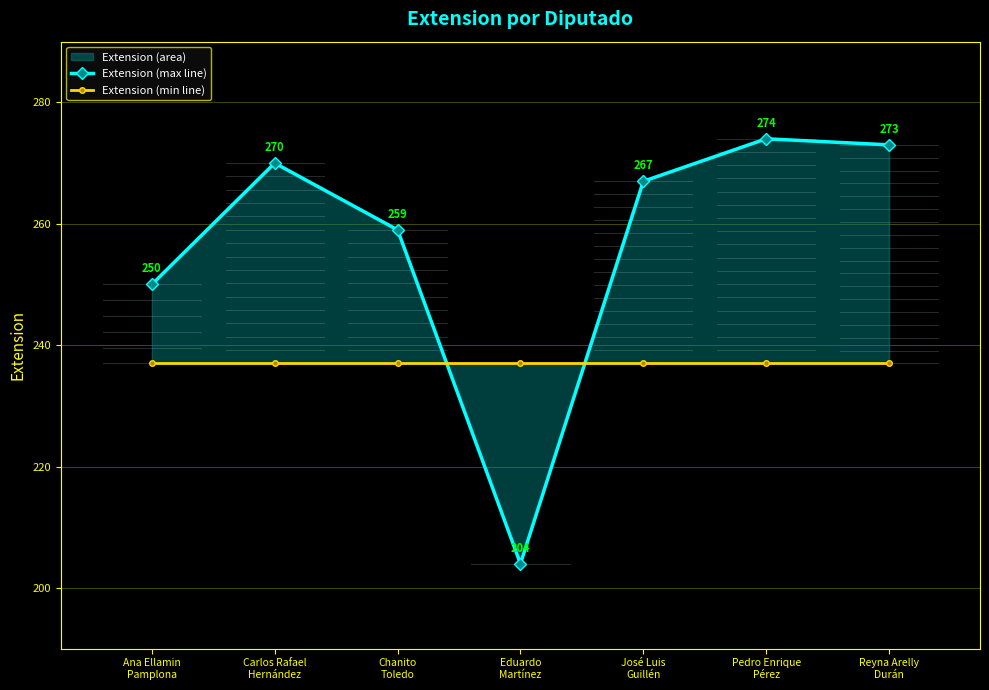

At which category does Extension (max line) reach its first local valley?

Eduardo
Martínez